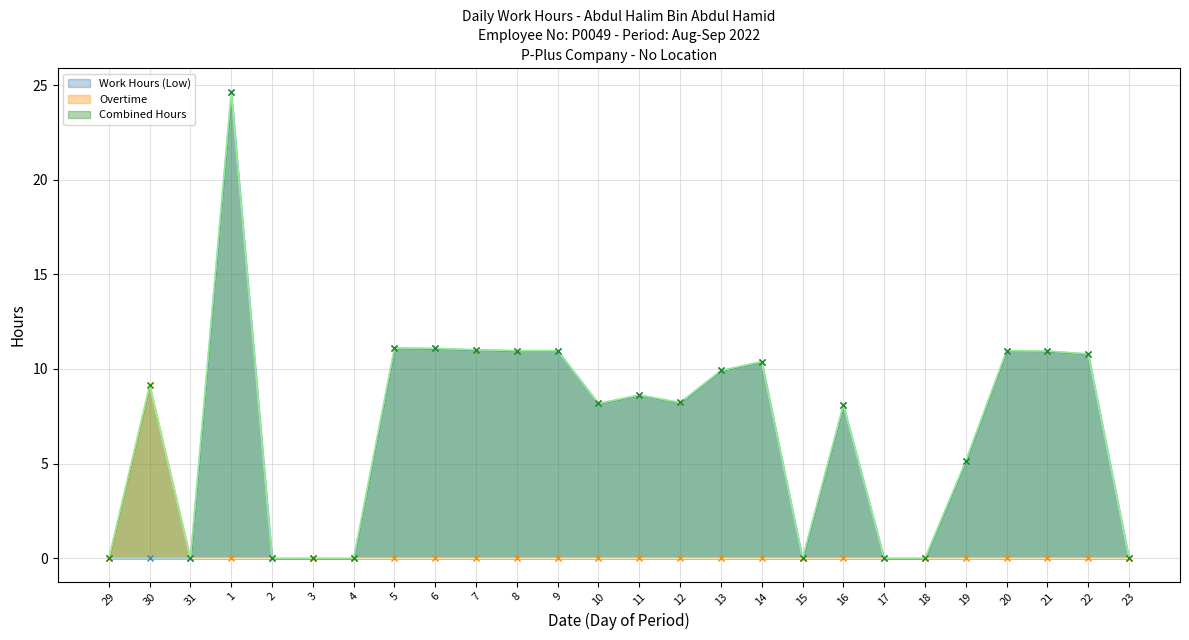

Reading left to right, what are all the values shown in this chart?

Work Hours (Low): 29=0.0	30=0.0	31=0.0	1=24.6	2=0.0	3=0.0	4=0.0	5=11.1	6=11.1	7=11.0	8=11.0	9=11.0	10=8.2	11=8.6	12=8.2	13=9.9	14=10.4	15=0.0	16=8.1	17=0.0	18=0.0	19=5.1	20=11.0	21=10.9	22=10.8	23=0.0
Overtime: 29=0.0	30=9.2	31=0.0	1=0.0	2=0.0	3=0.0	4=0.0	5=0.0	6=0.0	7=0.0	8=0.0	9=0.0	10=0.0	11=0.0	12=0.0	13=0.0	14=0.0	15=0.0	16=0.0	17=0.0	18=0.0	19=0.0	20=0.0	21=0.0	22=0.0	23=0.0
Combined Hours: 29=0.0	30=9.2	31=0.0	1=24.6	2=0.0	3=0.0	4=0.0	5=11.1	6=11.1	7=11.0	8=11.0	9=11.0	10=8.2	11=8.6	12=8.2	13=9.9	14=10.4	15=0.0	16=8.1	17=0.0	18=0.0	19=5.1	20=11.0	21=10.9	22=10.8	23=0.0